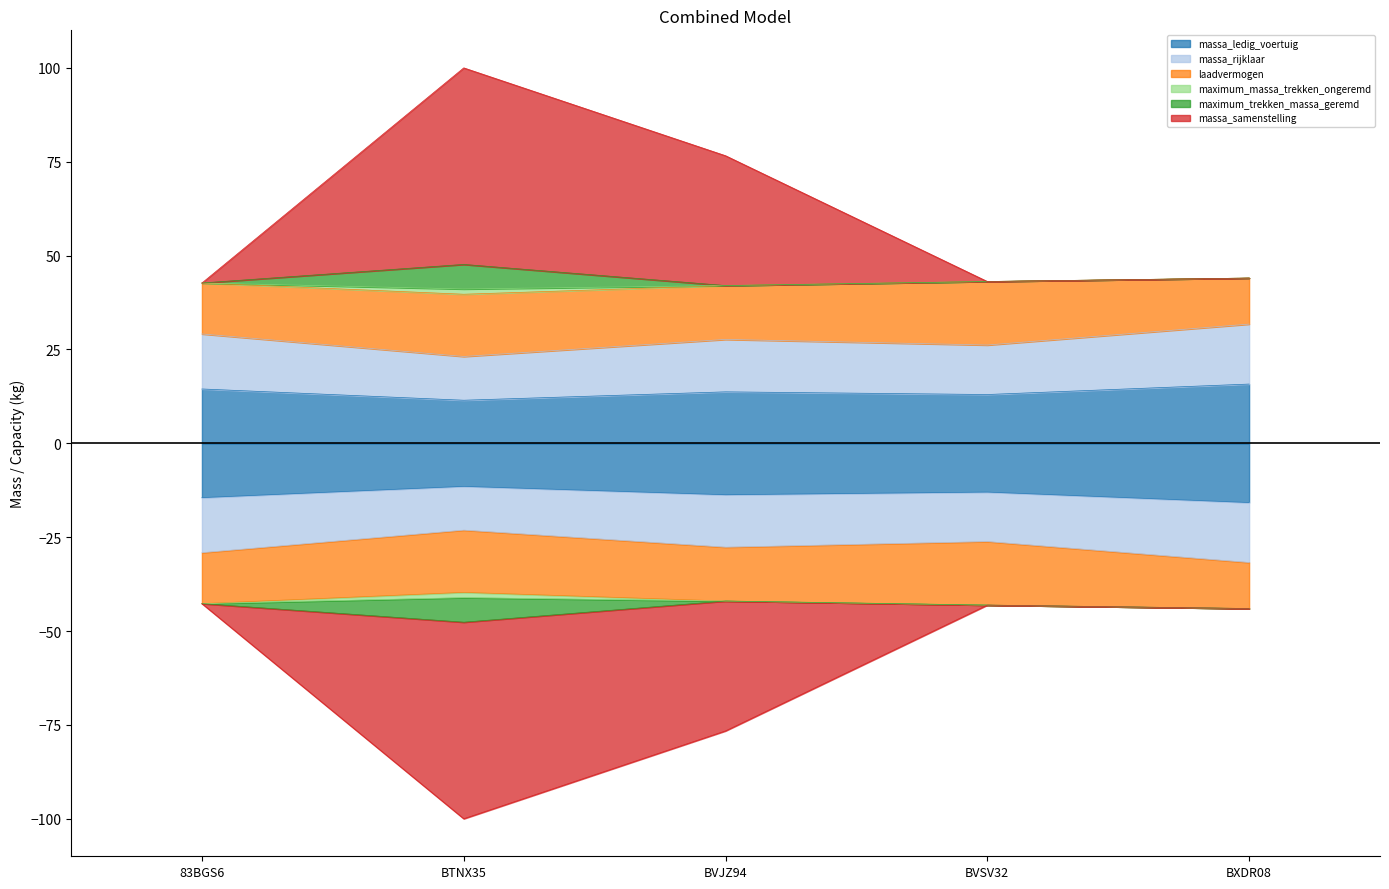

True or false: massa_ledig_voertuig and massa_rijklaar cross at least once.

False